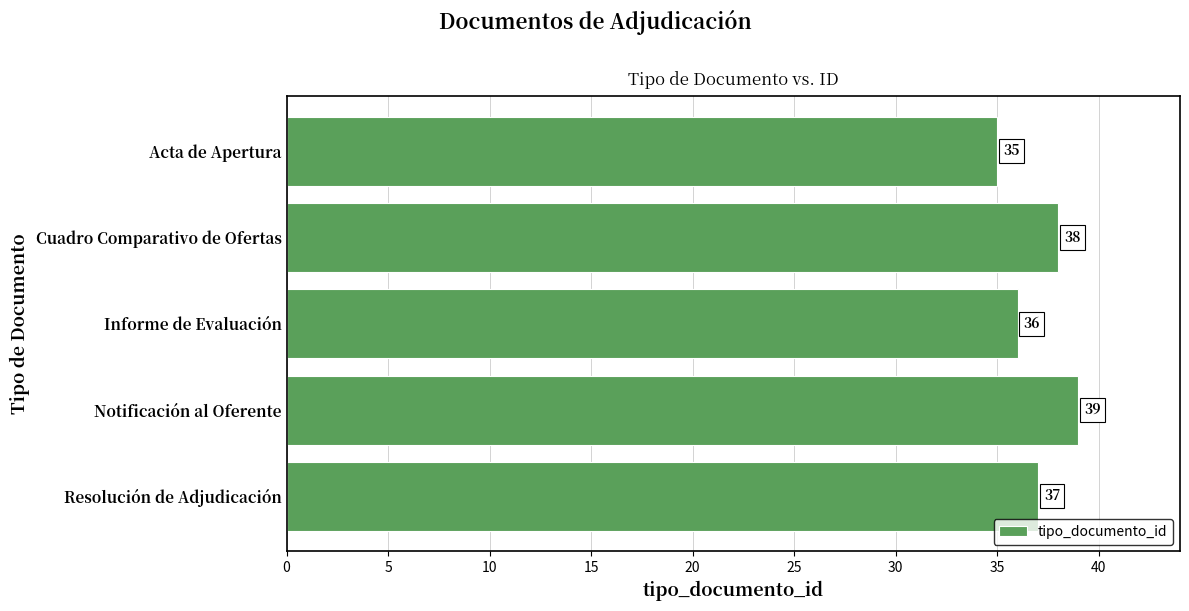

Reading top to bottom, list all the values displayed in this chart.

Acta de Apertura=35	Cuadro Comparativo de Ofertas=38	Informe de Evaluación=36	Notificación al Oferente=39	Resolución de Adjudicación=37